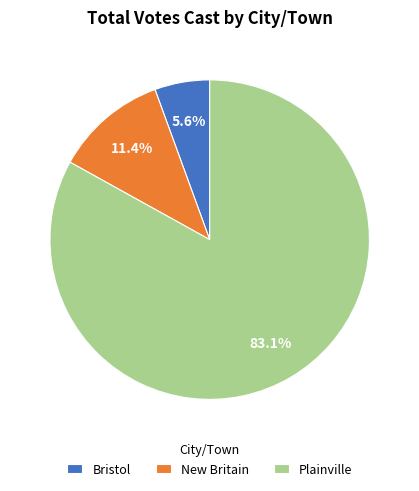

Combined, do New Britain and Bristol account for over 50%?

No